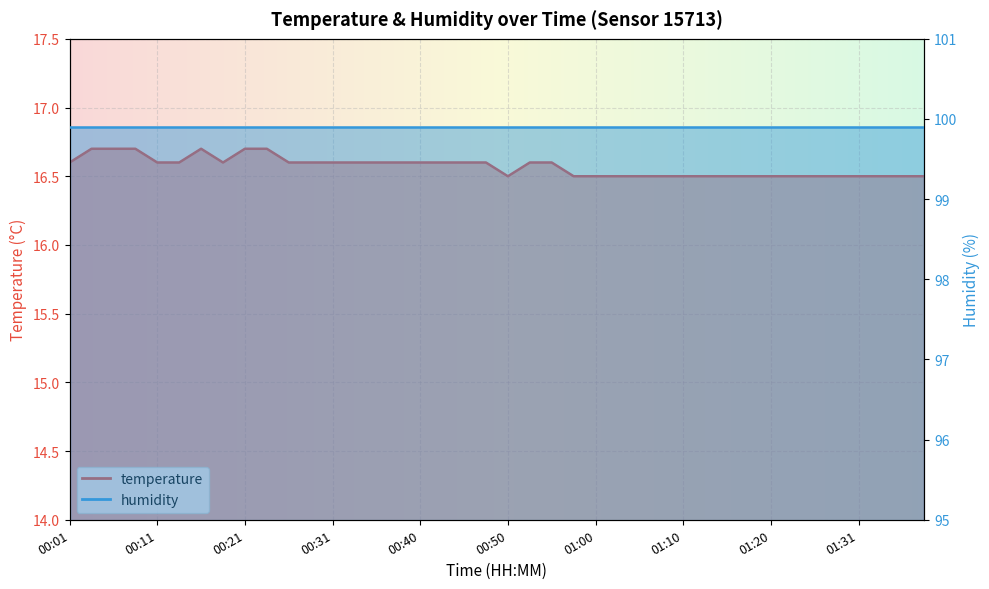

At which category does the chart reach its peak across all series?

00:04